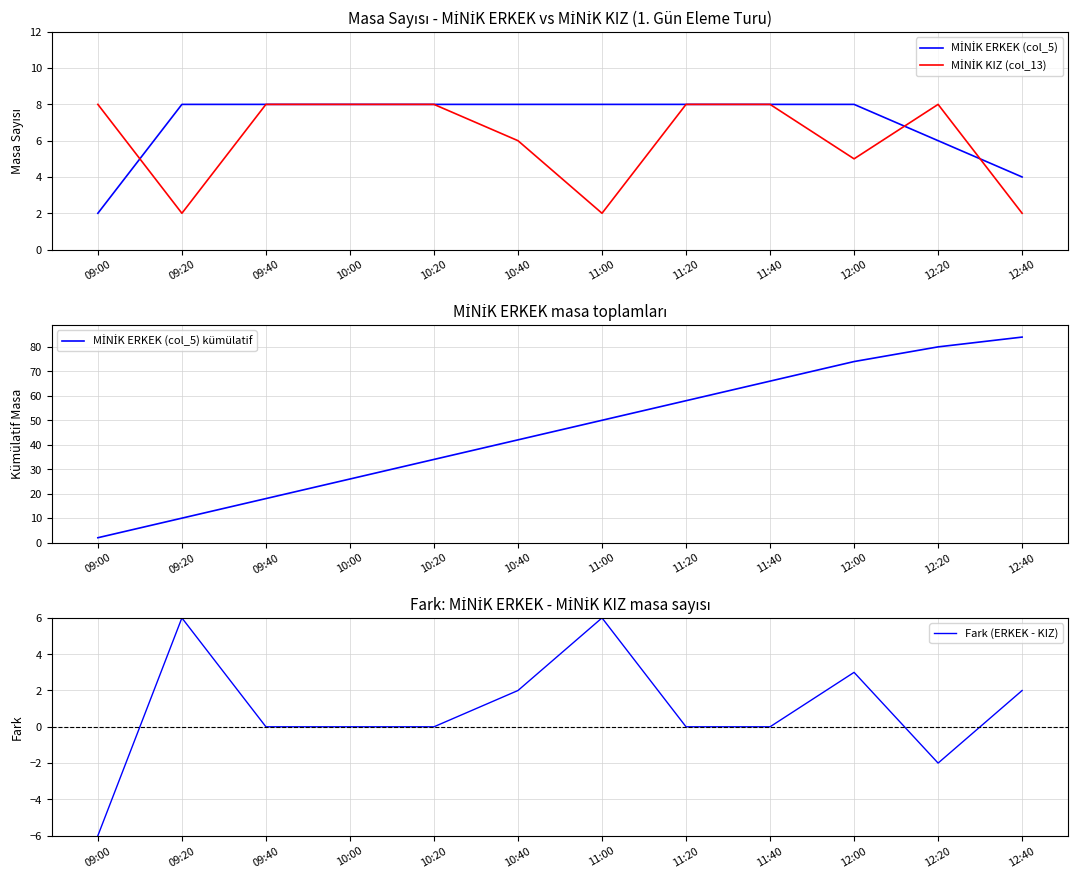

List the series in order of their peak value, highest first.

MİNİK ERKEK (col_5) kümülatif, MİNİK ERKEK (col_5), MİNİK KIZ (col_13), Fark (ERKEK - KIZ)